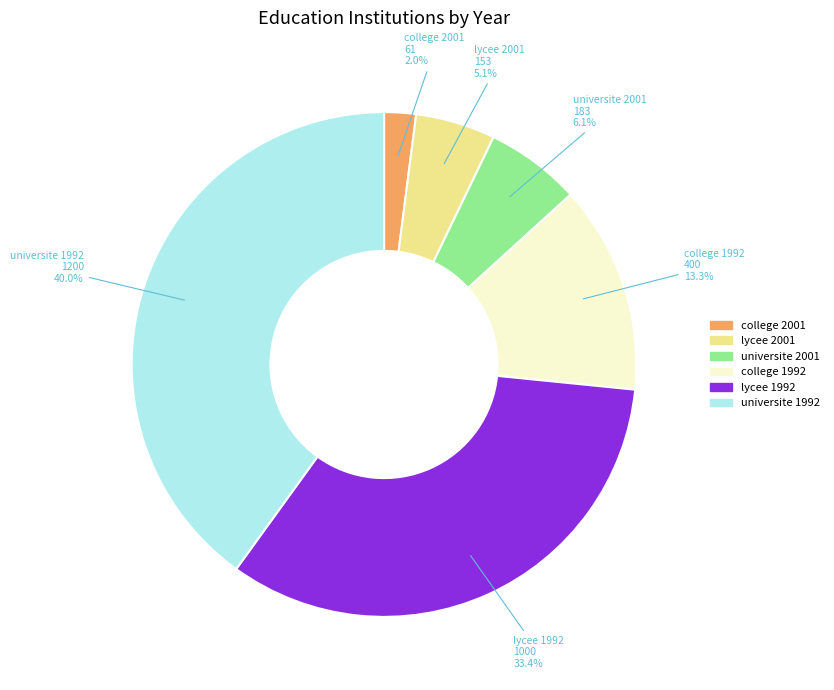

The lycee 2001 slice represents 5% of the pie. True or false?

True